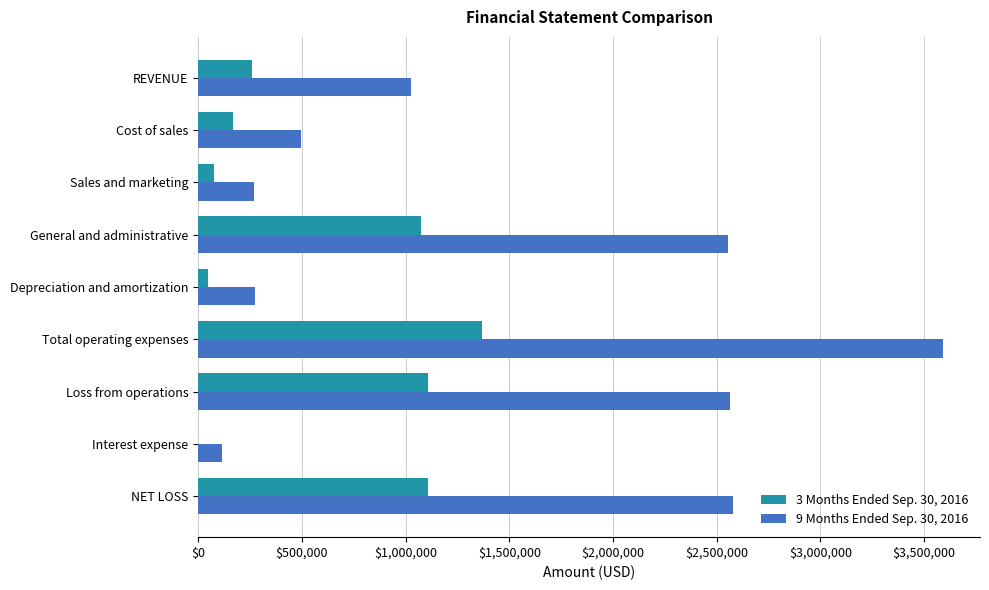

What is the greatest value displayed?

3589607